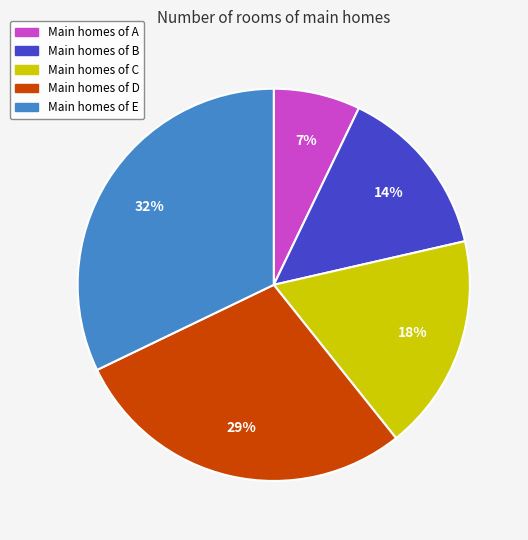

To the nearest percent, what is the difference between the largest and smallest slice percentages?

25%